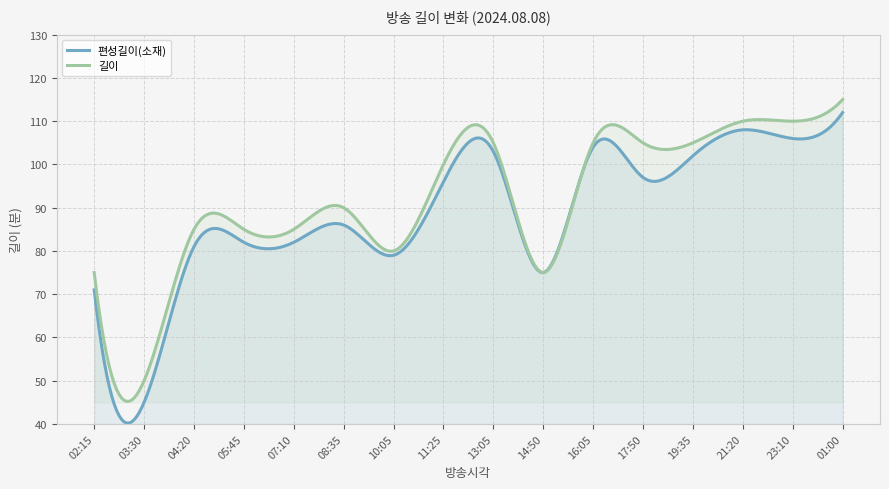

Which series changed the most between 04:20 and 10:05?

길이